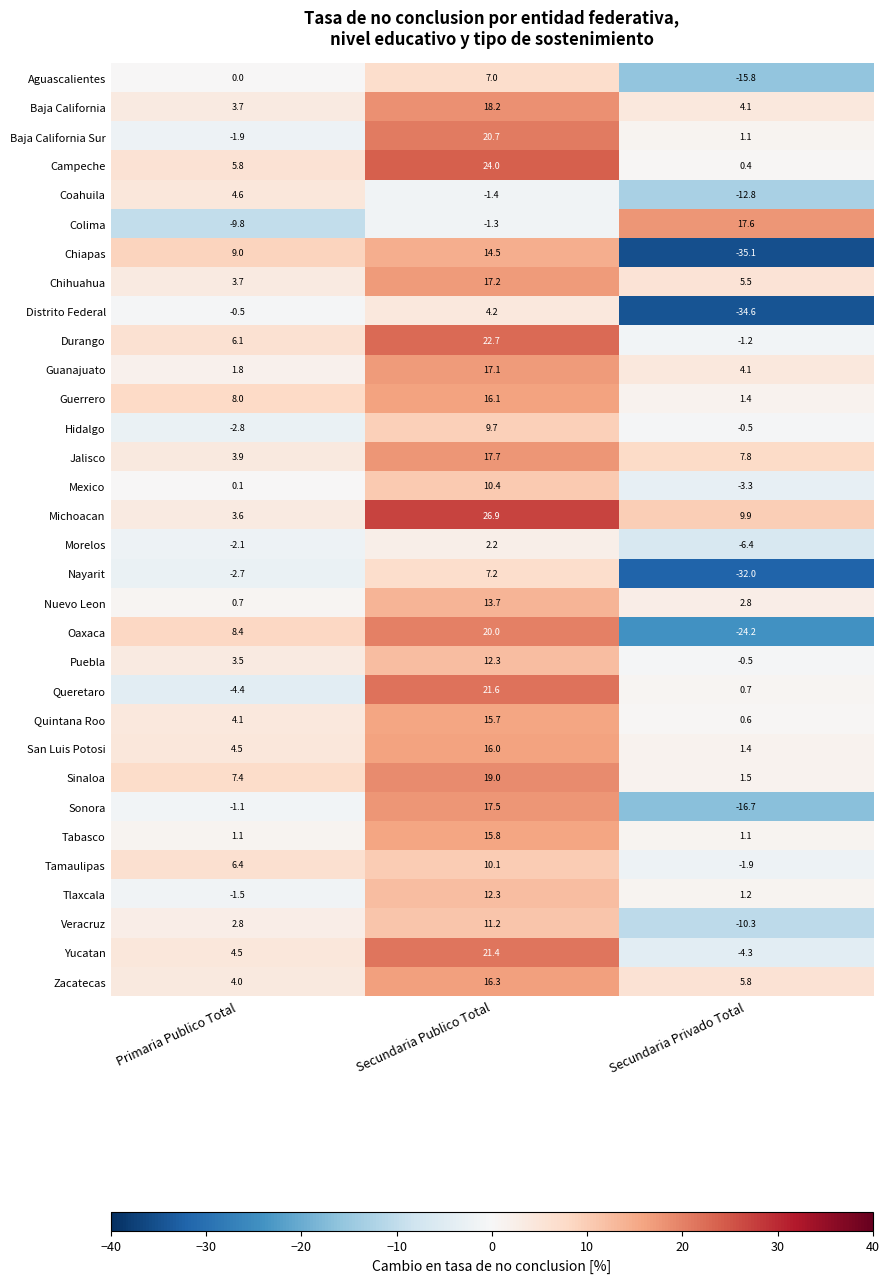

Between Secundaria Publico Total and Secundaria Privado Total, which series saw the biggest shift?

Chiapas